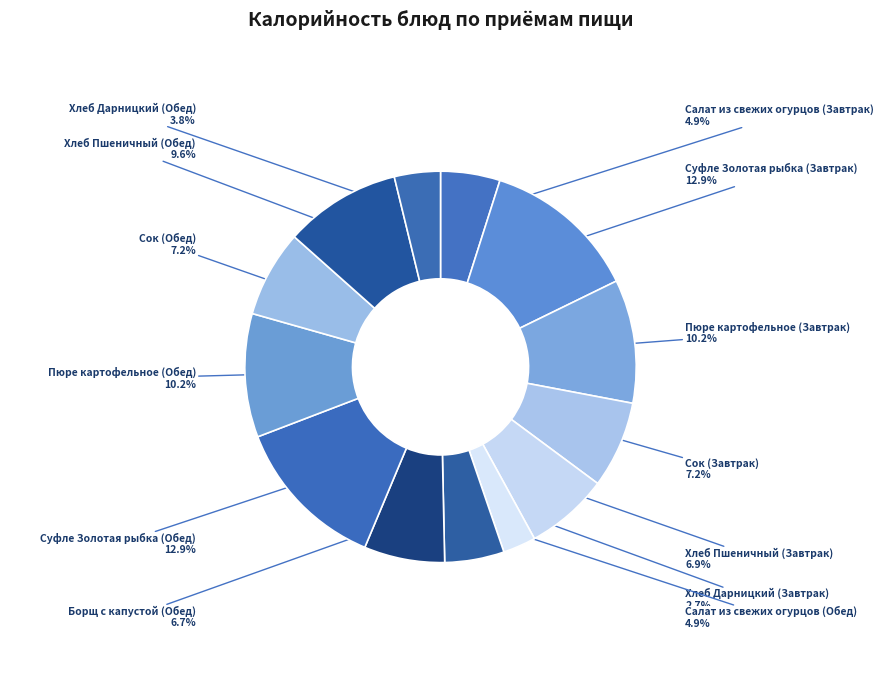

Does Сок (Завтрак) represent more than half of the total?

No